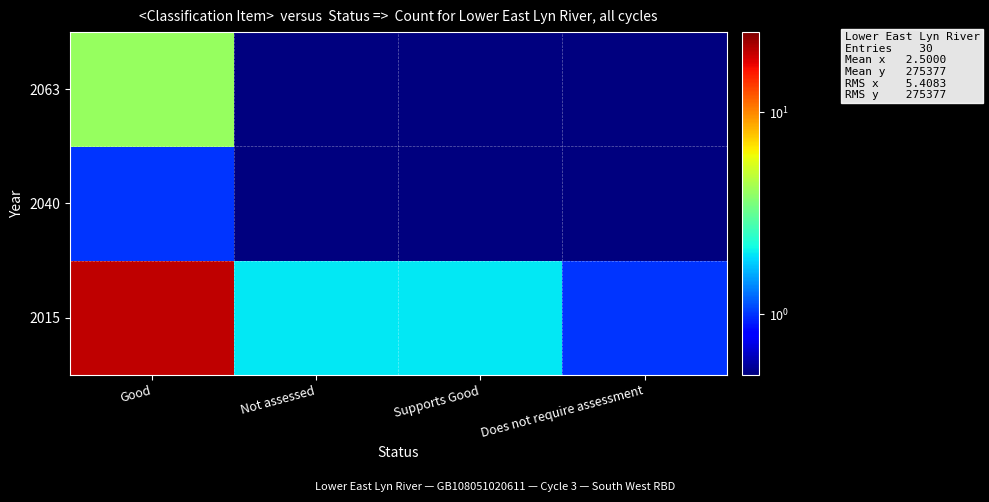

Reading right to left, list all the values displayed in this chart.

2015: Does not require assessment=1.0	Supports Good=2.0	Not assessed=2.0	Good=20.0
2040: Does not require assessment=0.1	Supports Good=0.1	Not assessed=0.1	Good=1.0
2063: Does not require assessment=0.1	Supports Good=0.1	Not assessed=0.1	Good=4.0